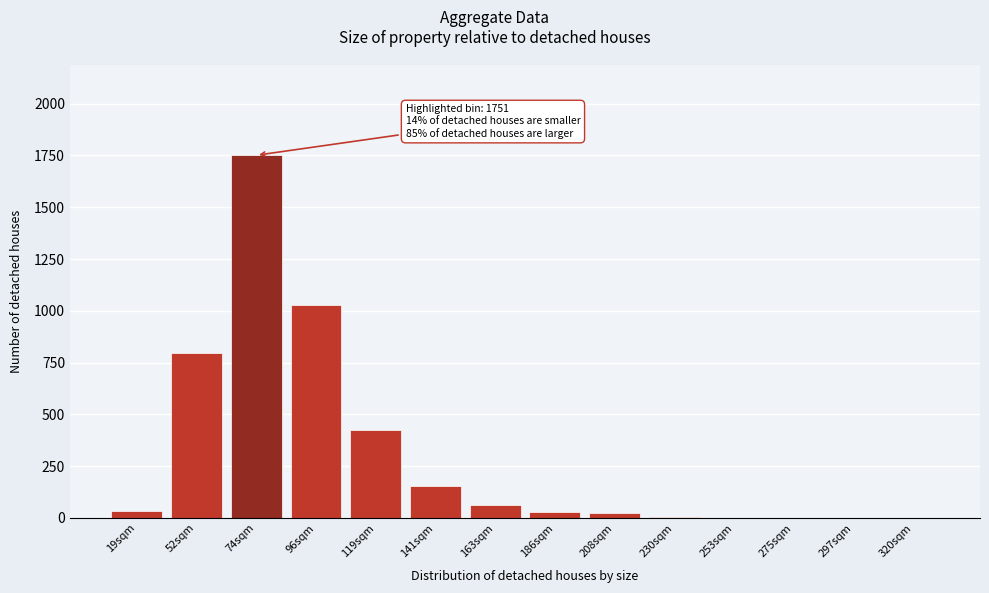

Where is the data nearest to the value 875?

52sqm